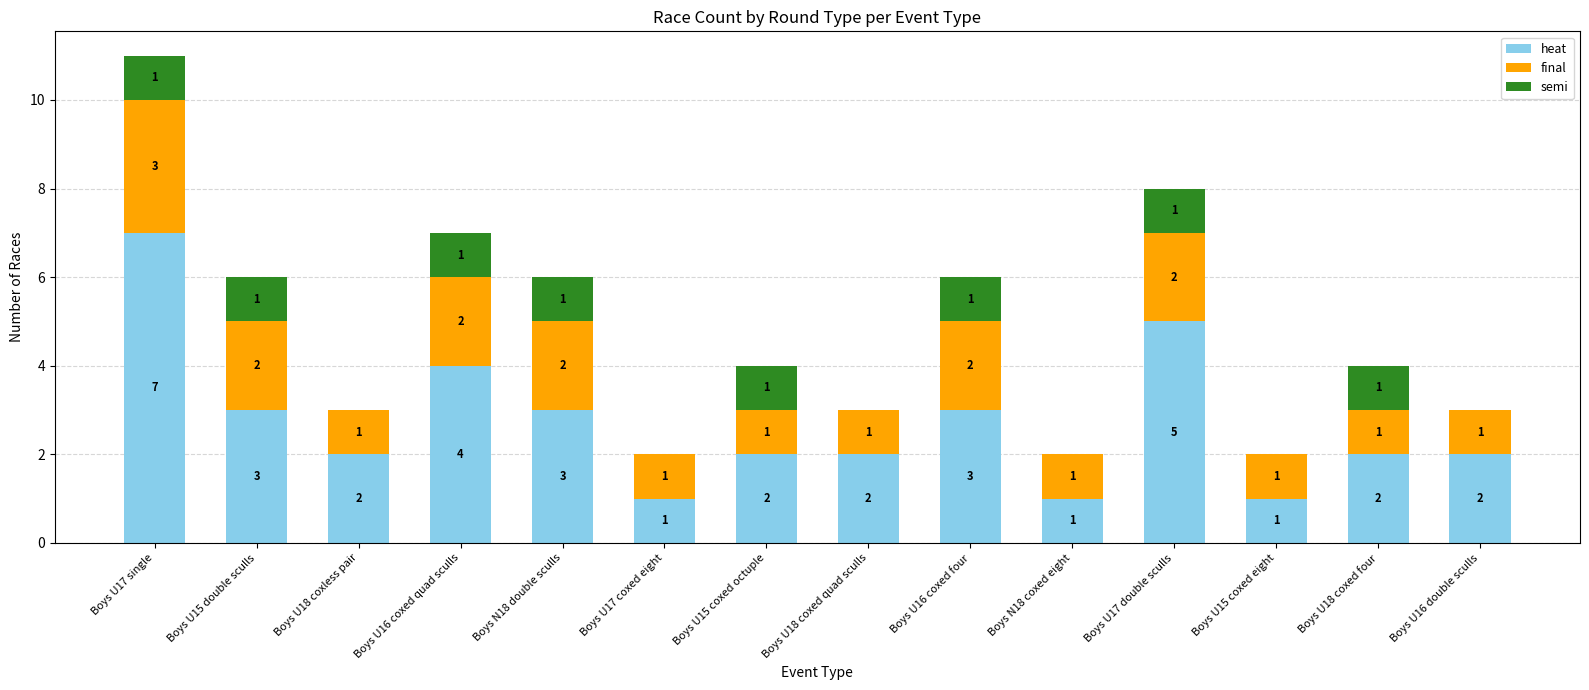

At which category is the sum across all series the highest?

Boys U17 single